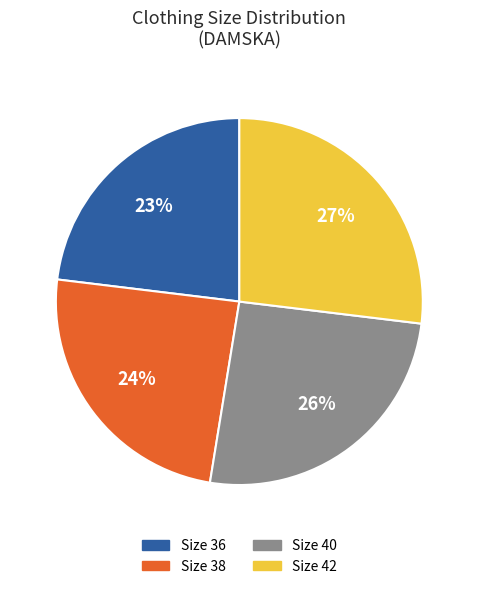

To the nearest percent, what is the difference between the largest and smallest slice percentages?

4%